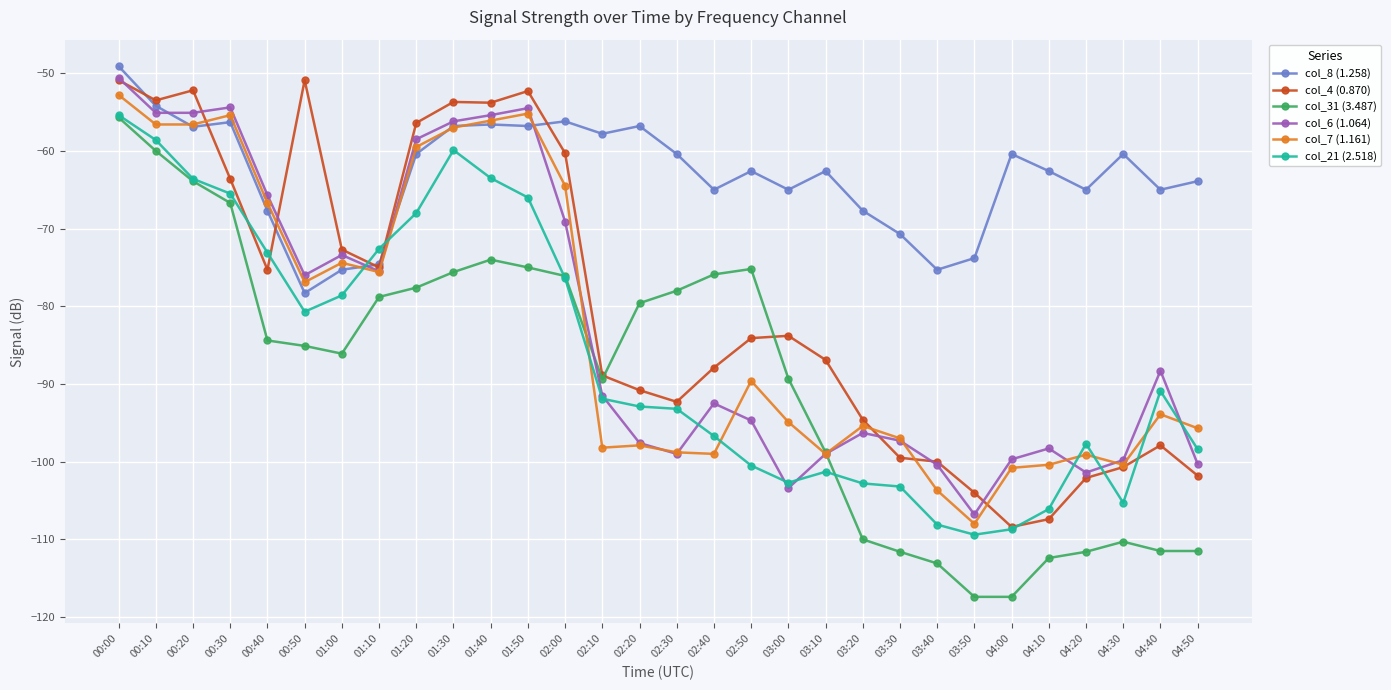

What are all the series names shown in the legend?

col_8 (1.258), col_4 (0.870), col_31 (3.487), col_6 (1.064), col_7 (1.161), col_21 (2.518)